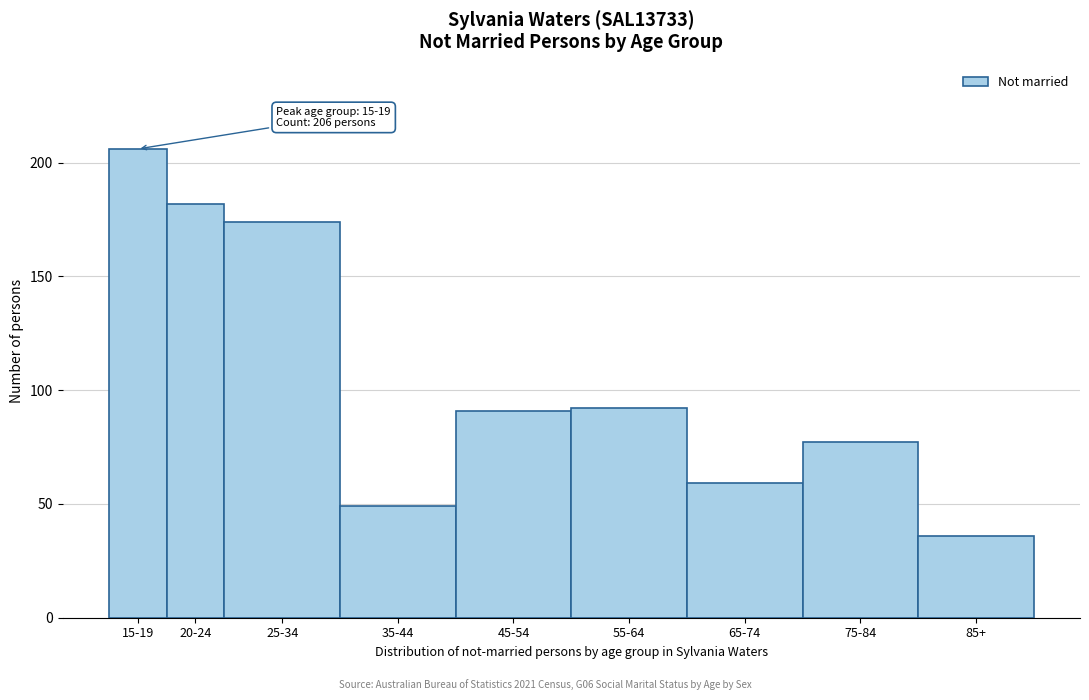

Reading right to left, extract all data points from this chart.

36	77	59	92	91	49	174	182	206